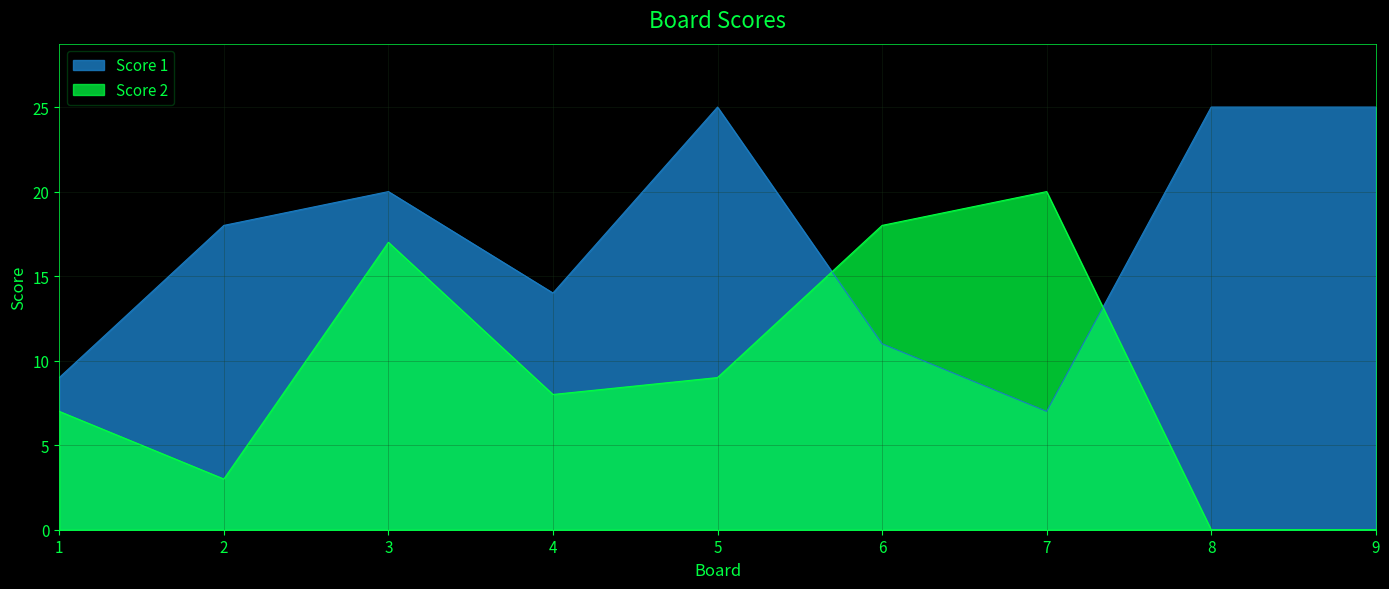

True or false: Score 1 has a value of 6 at 1.

False